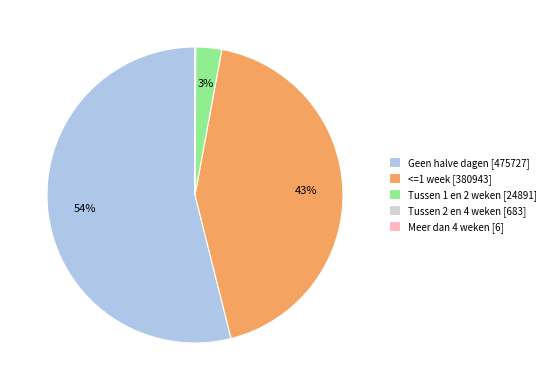

To the nearest percent, what is the average slice percentage?

20%